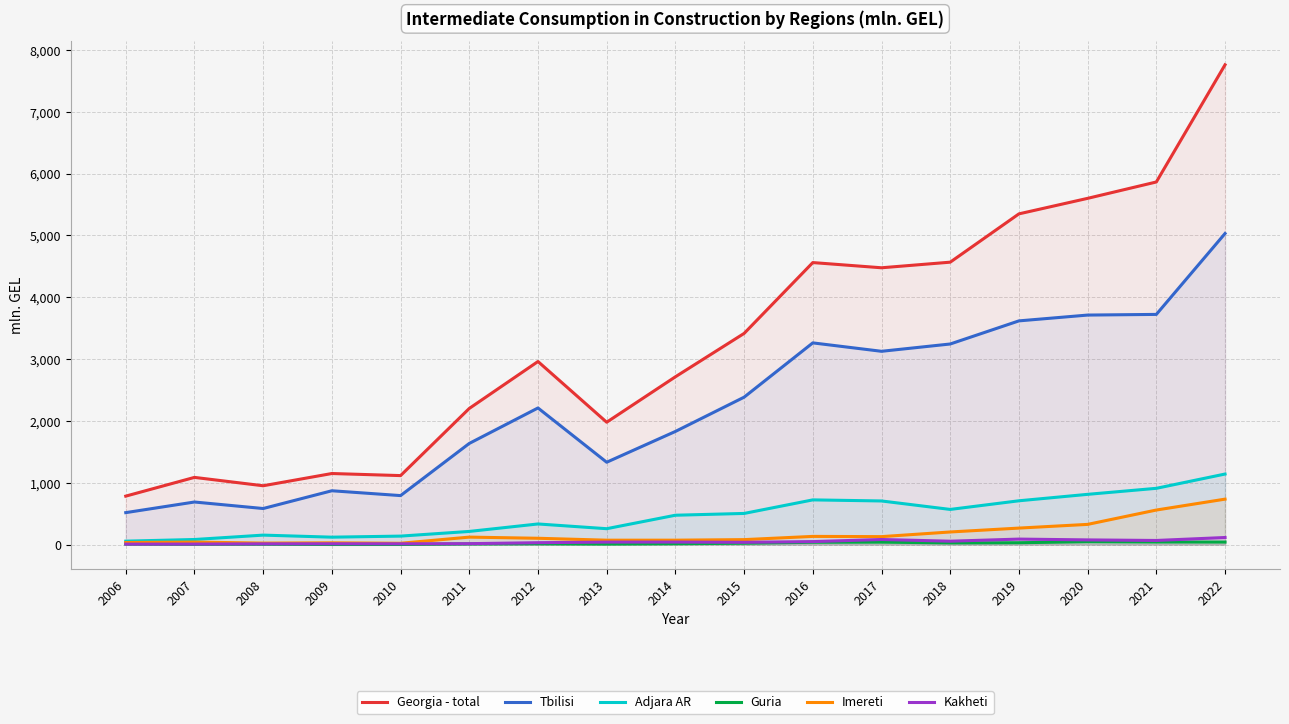

How many data points does each series have?

17